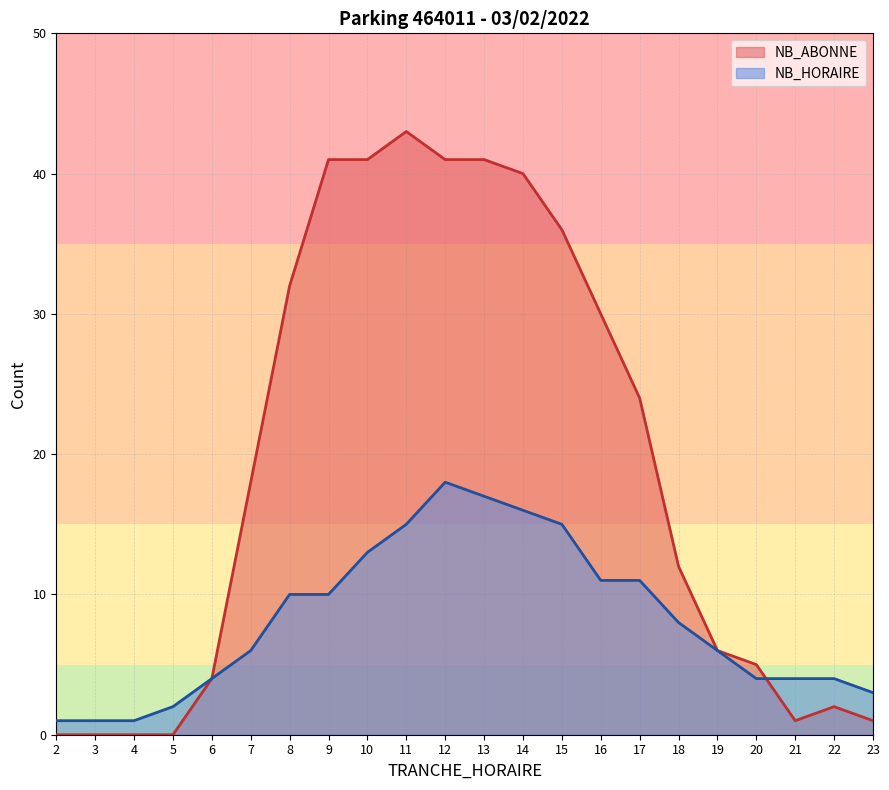

Which series has the largest total across all categories?

NB_ABONNE